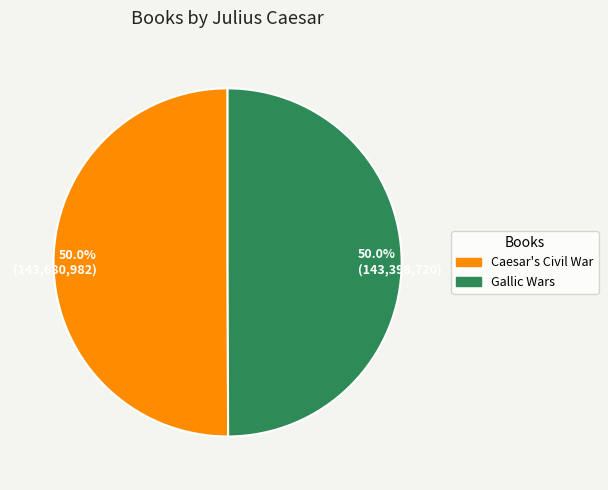

Do 50.0% (143,680,982) and 50.0% (143,398,720) together represent more than half of the pie?

Yes